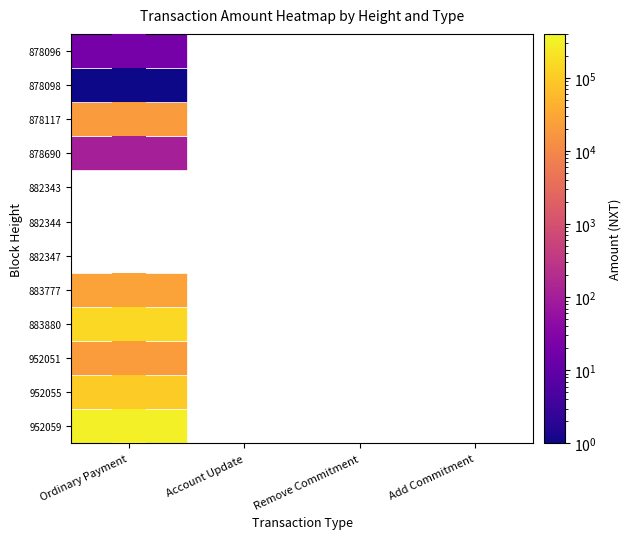

What is the sum of the Ordinary Payment values at 7 and 1?

99998.0